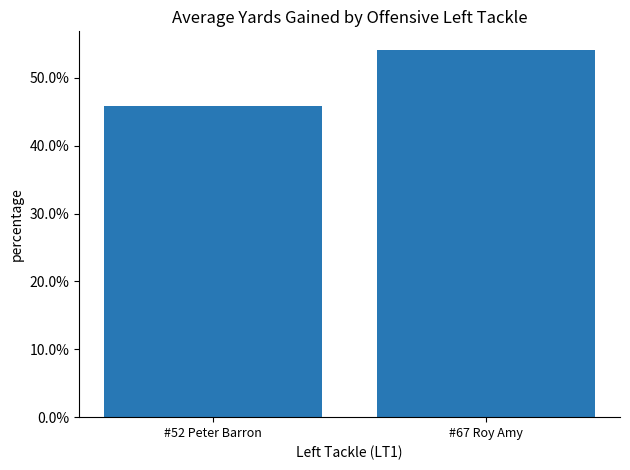

Are the bars grouped side by side (vs. stacked)?

No